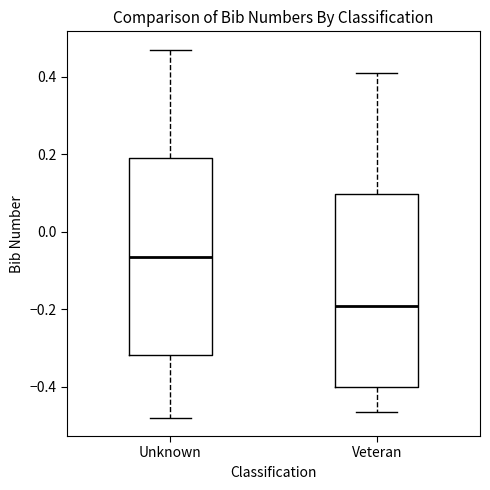

Reading left to right, read every box against the y-axis: the position of its median line, the range the box covers, and the ends of its whiskers. The values are not printed on the chart, so give them approximately, as read against the axis.

Unknown: median -0.06, box -0.32 to 0.20, whiskers -0.48 to 0.46
Veteran: median -0.20, box -0.40 to 0.10, whiskers -0.46 to 0.40